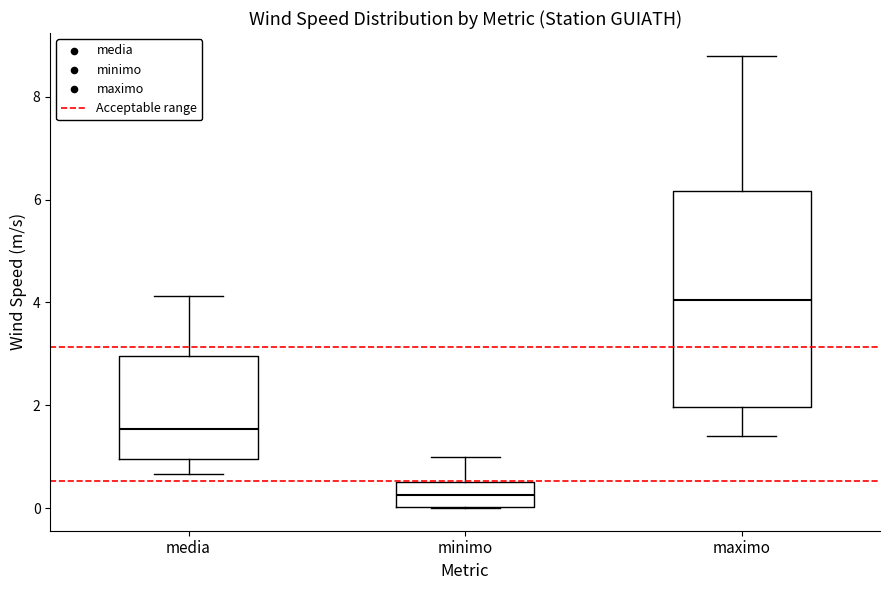

Reading left to right, transcribe this box plot: for each box, give where its median line is, the range the box spans, and where its two whiskers end, as read against the y-axis. The values are not printed on the chart, so give them approximately, as read against the axis.

media: median 1.6, box 1.0 to 3.0, whiskers 0.6 to 4.2
minimo: median 0.2, box 0.0 to 0.6, whiskers 0.0 to 1.0
maximo: median 4.0, box 2.0 to 6.2, whiskers 1.4 to 8.8